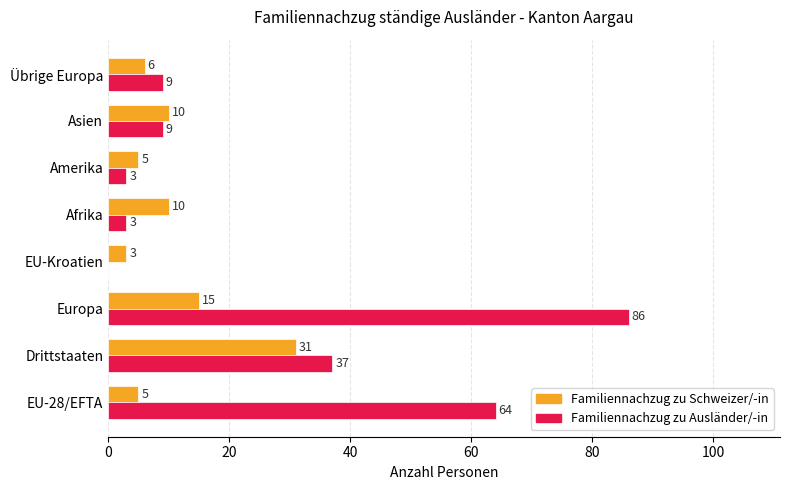

Between Drittstaaten and Europa, which series saw the biggest shift?

Familiennachzug zu Ausländer/-in